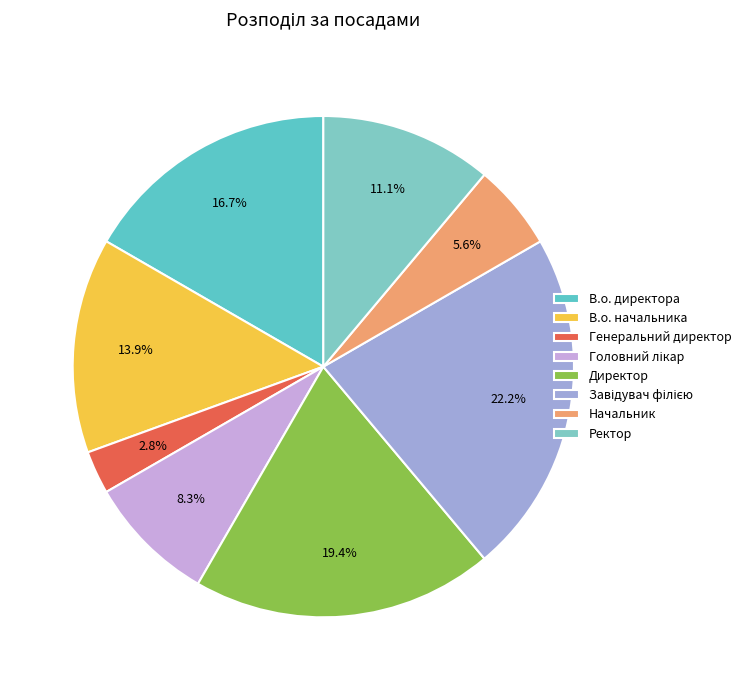

Is it true that Начальник is 6% of the pie?

True